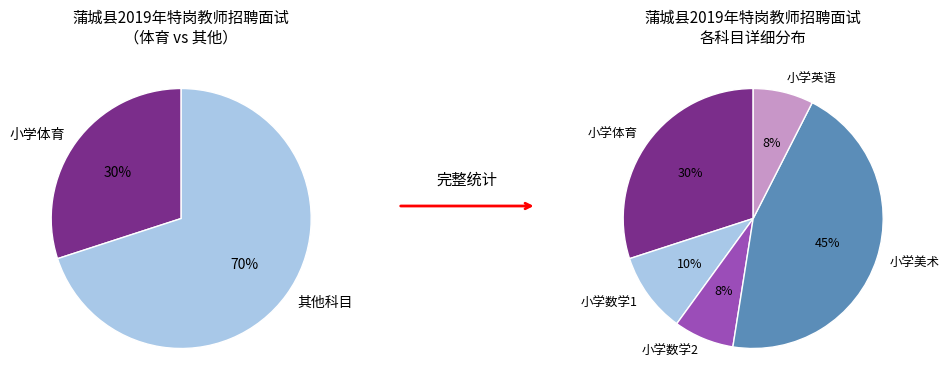

How many slices are in this pie chart?

5